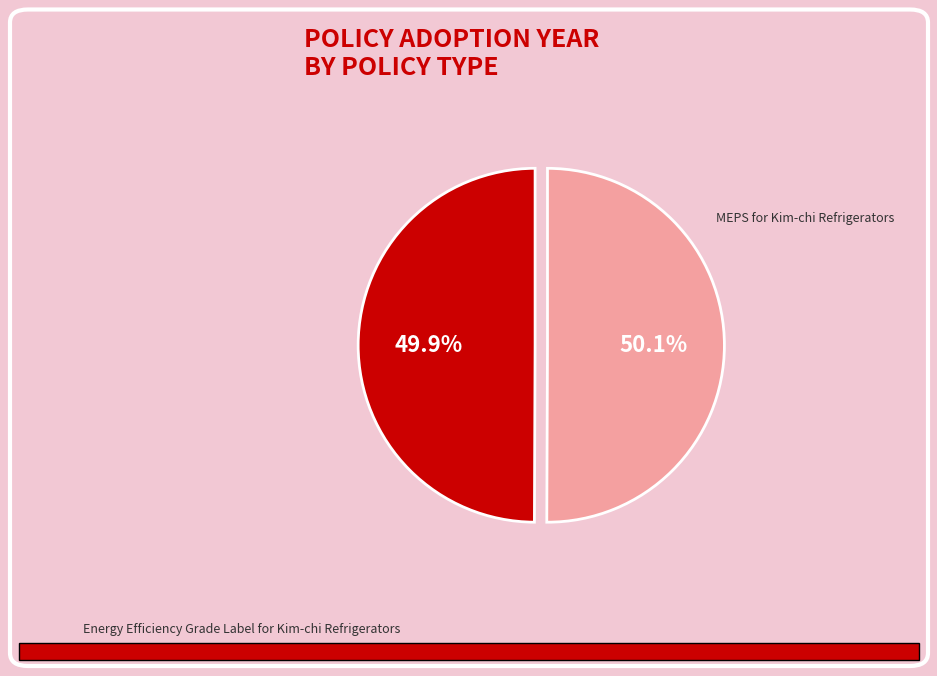

Does any single category account for the majority?

Yes